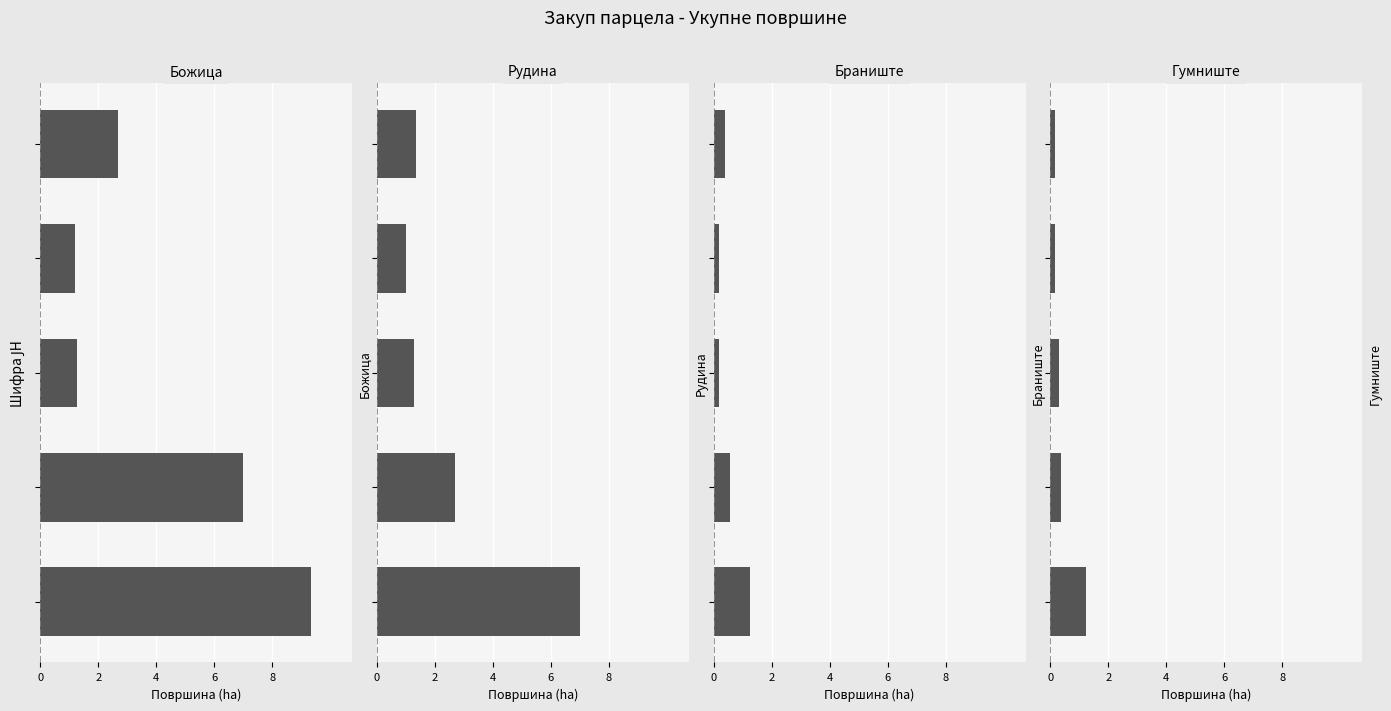

Is it true that Рудина equals 0.4 at 8?

False